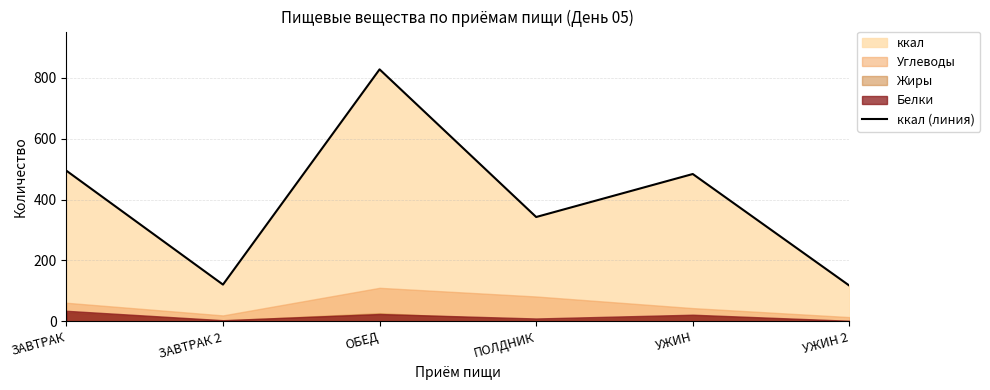

At which label does the data first exceed 483?

ЗАВТРАК